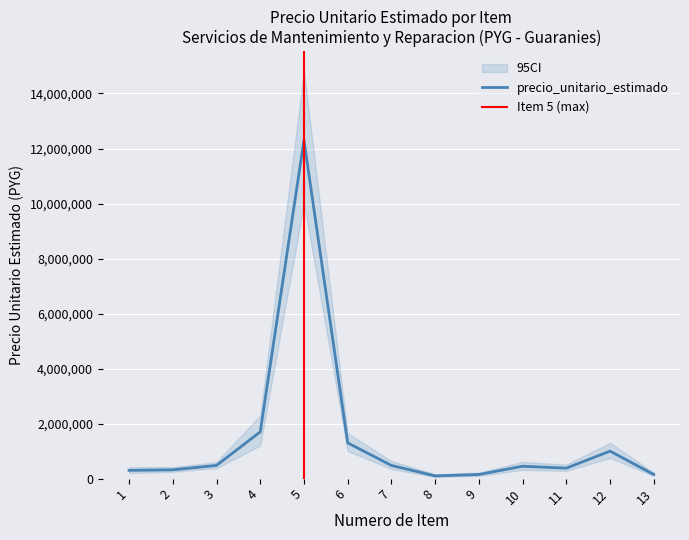

What is the ratio of the value at 3 to the value at 9?

3.2